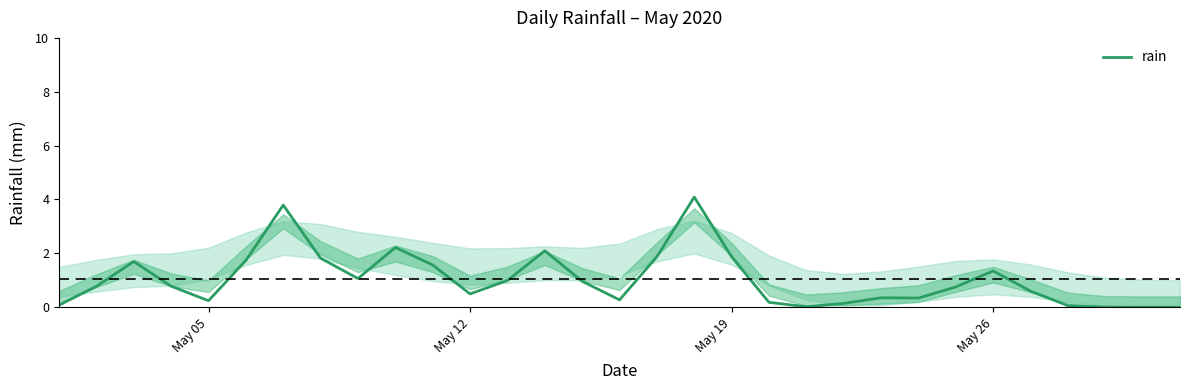

What is the maximum value shown in the chart?

4.1